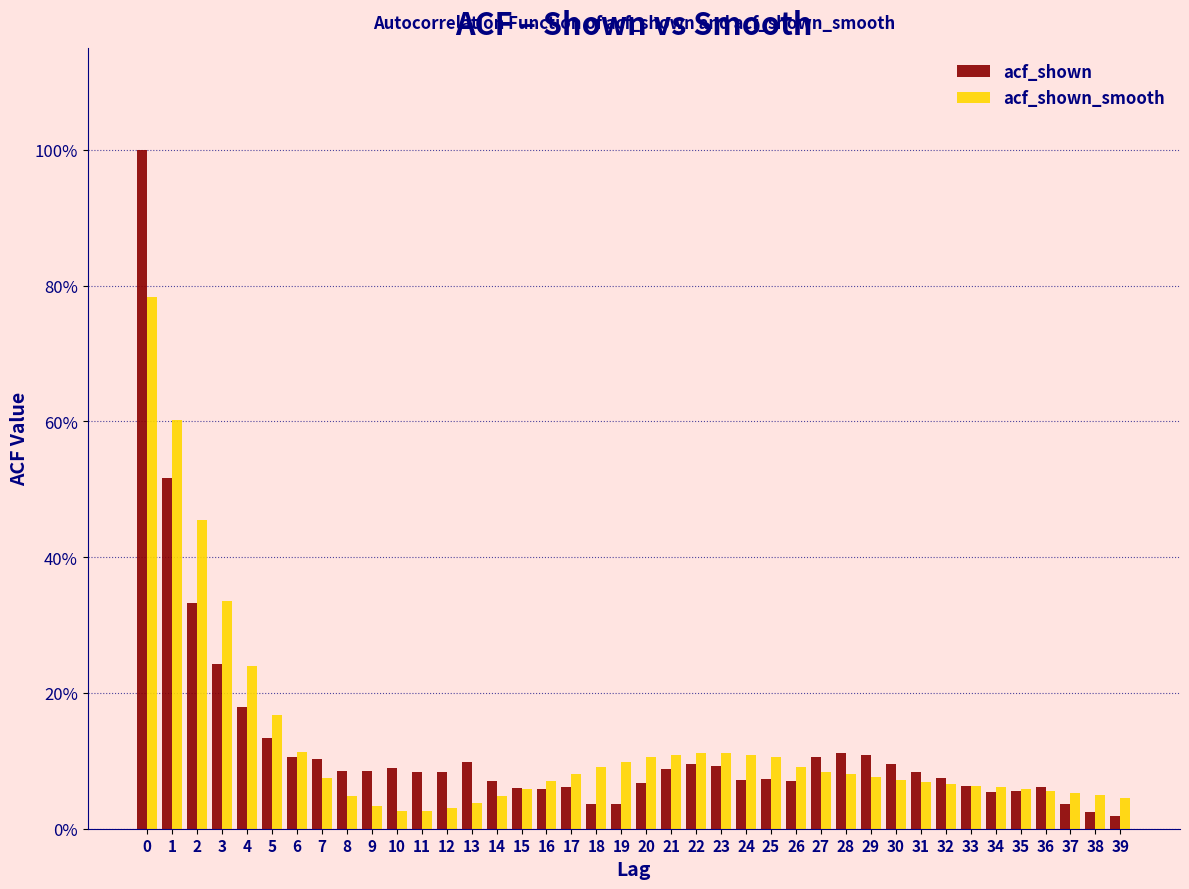

What are all the series names shown in the legend?

acf_shown, acf_shown_smooth